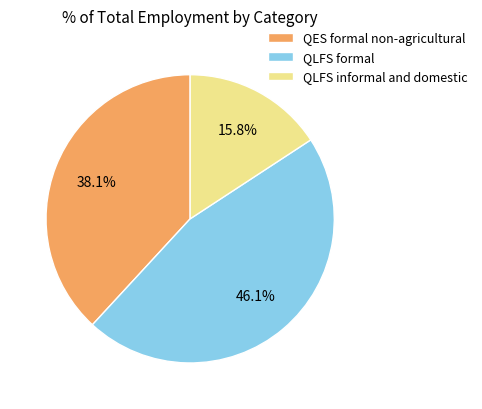

Is the sum of QES formal non-agricultural and QLFS informal and domestic greater than half?

Yes